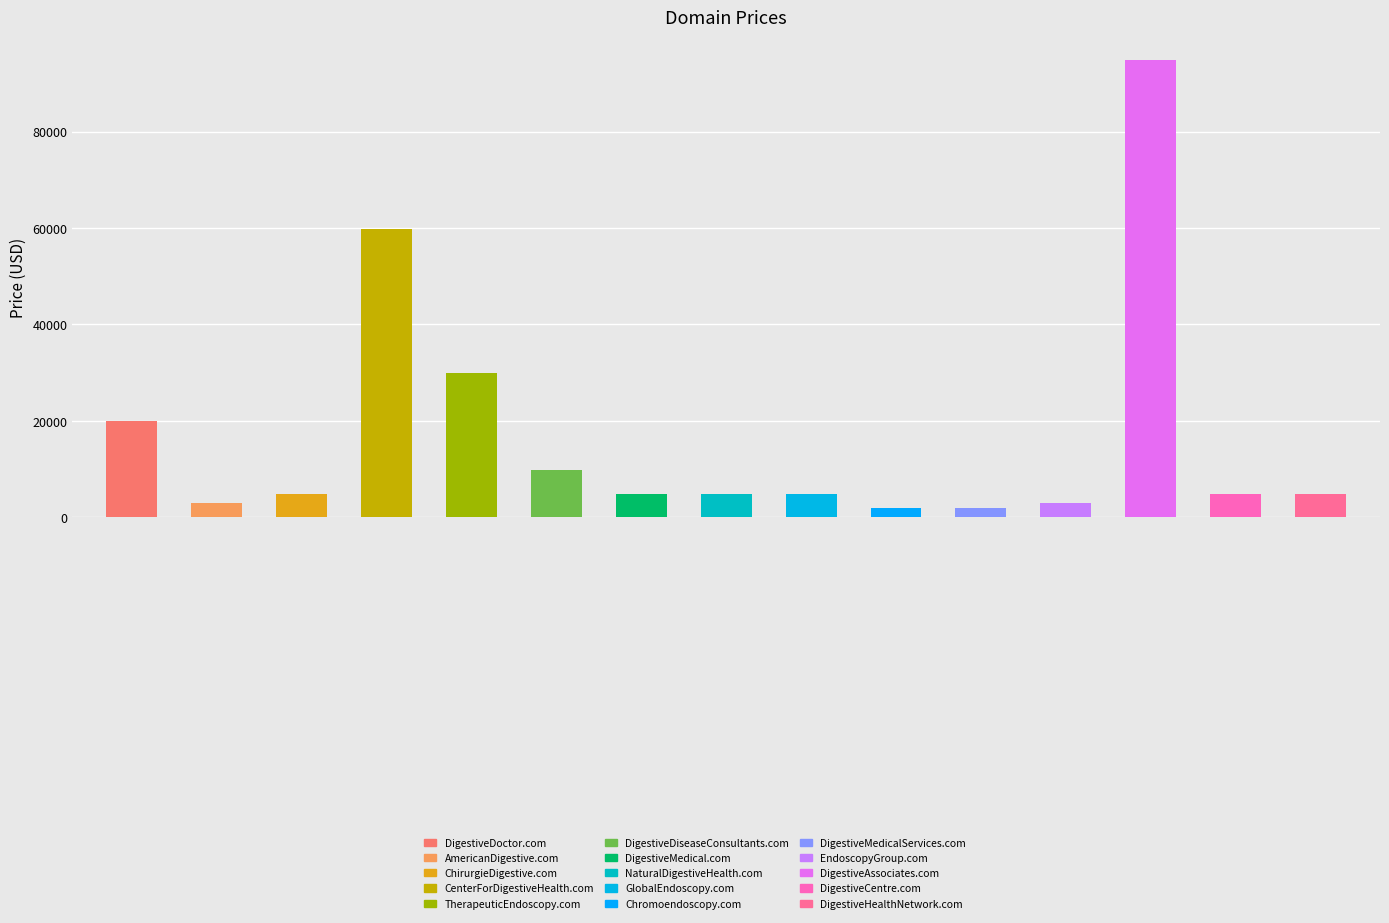

What is the greatest value displayed?

94888